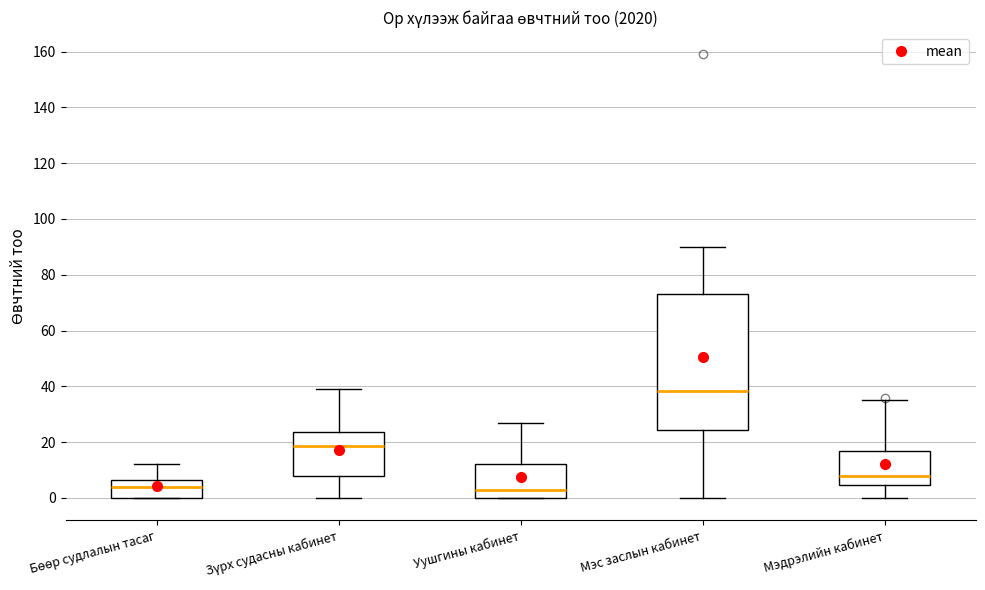

Reading left to right, read every box against the y-axis: the position of its median line, the range the box covers, and the ends of its whiskers. The values are not printed on the chart, so give them approximately, as read against the axis.

Бөөр судлалын тасаг: median 4, box 0 to 6, whiskers 0 to 12
Зүрх судасны кабинет: median 18, box 8 to 24, whiskers 0 to 40
Уушгины кабинет: median 4, box 0 to 12, whiskers 0 to 28
Мэс заслын кабинет: median 38, box 24 to 74, whiskers 0 to 90
Мэдрэлийн кабинет: median 8, box 4 to 16, whiskers 0 to 36